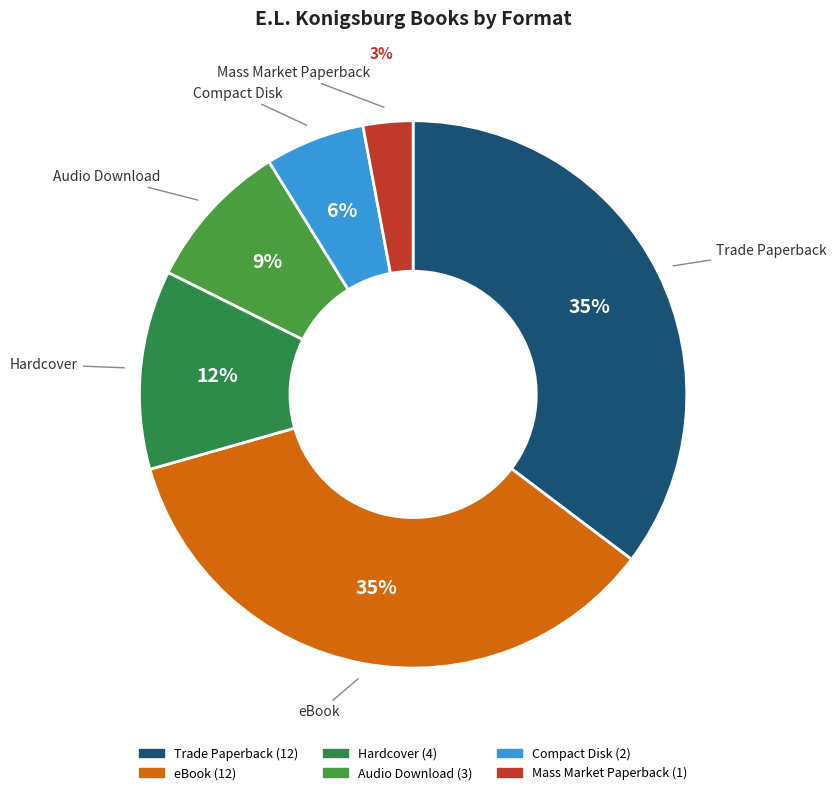

Which slice is the smallest?

Mass Market Paperback